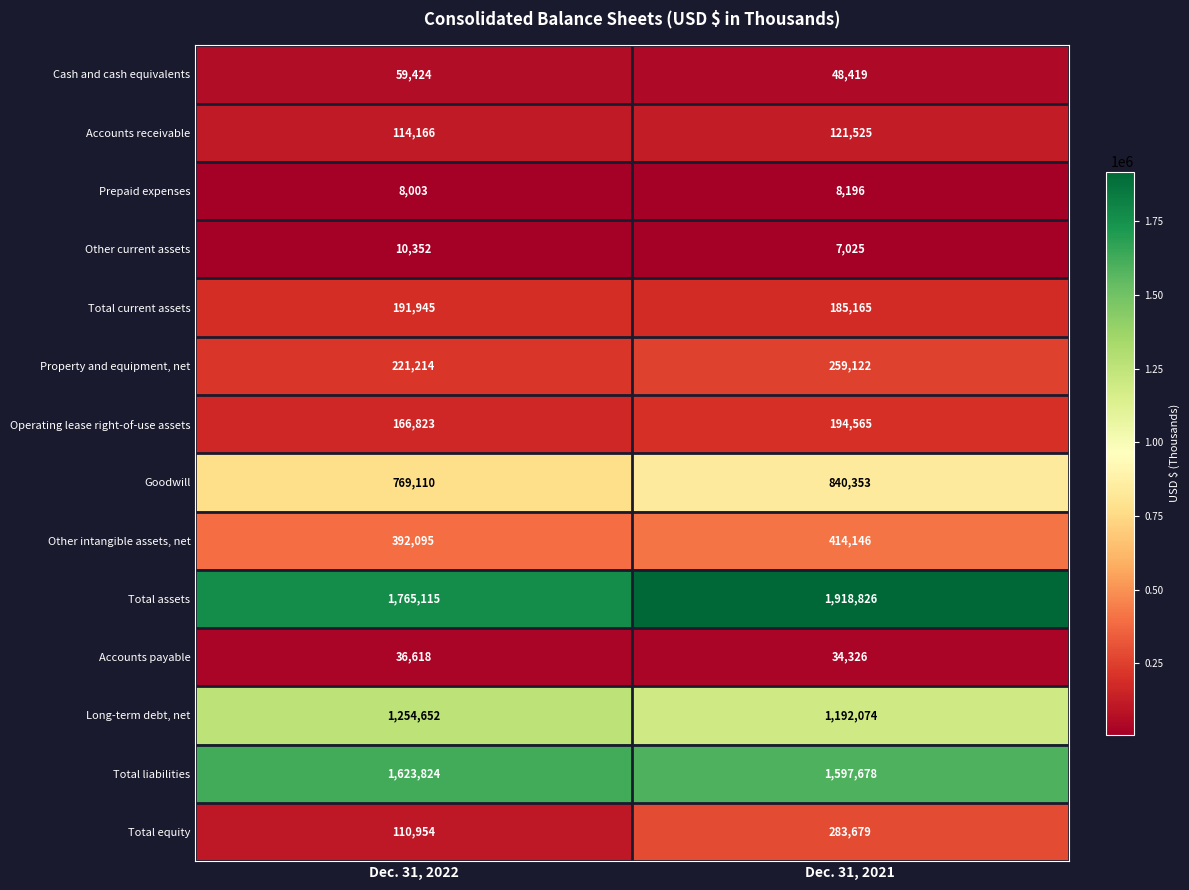

Which series changed the most between Dec. 31, 2022 and Dec. 31, 2021?

Total equity